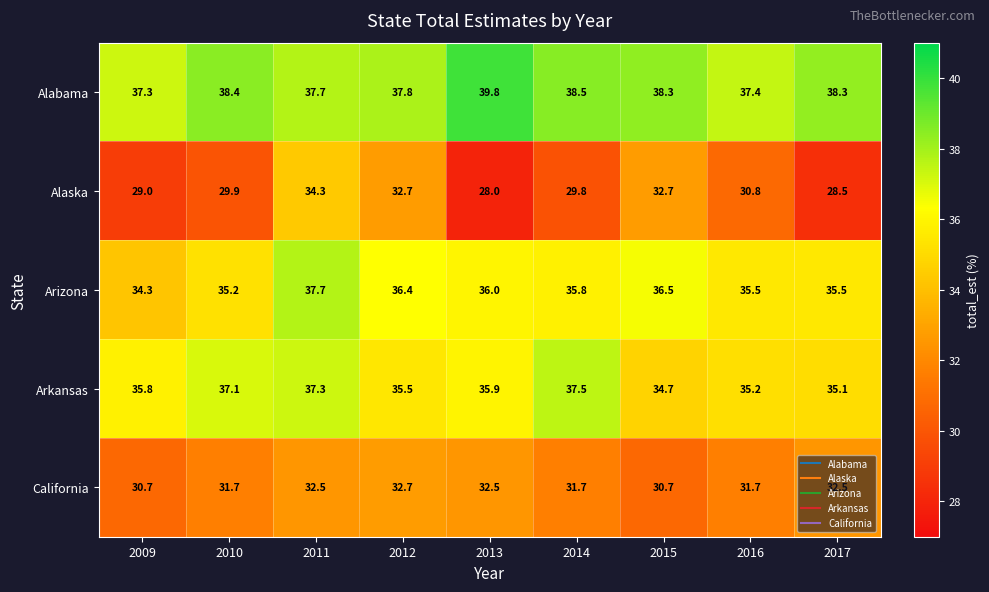

What is the total value across all series at 2015?

172.9